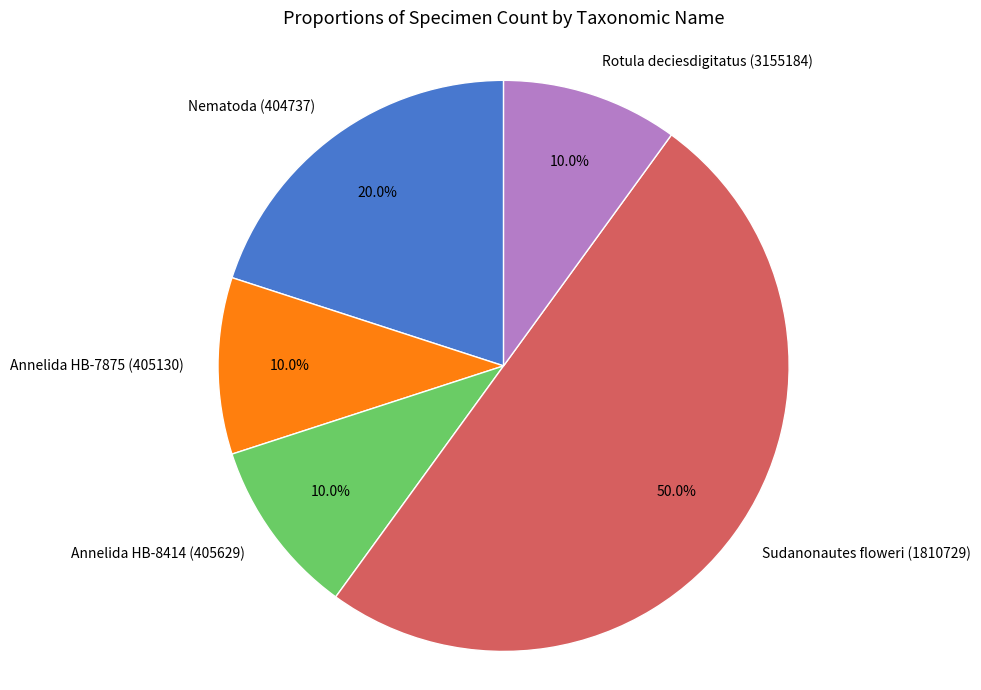

How much of the chart is everything except Annelida HB-8414 (405629)?

90.0%